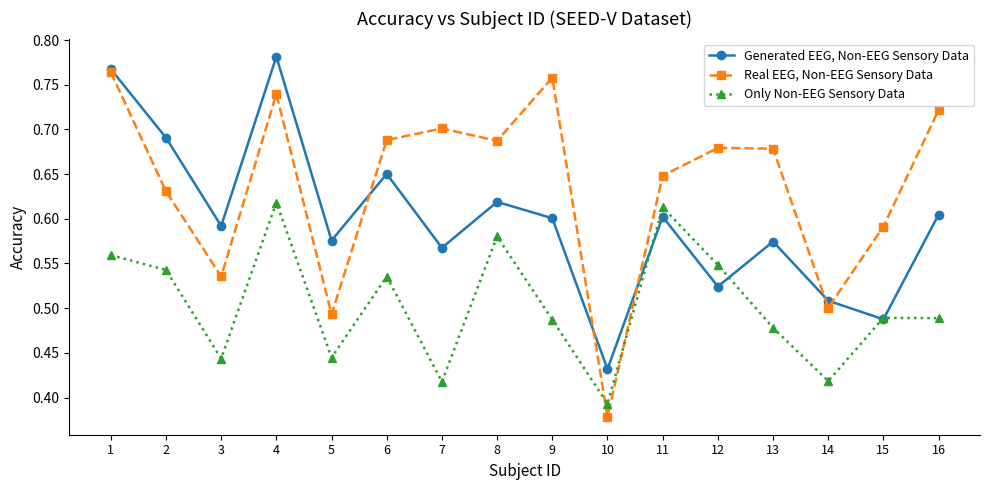

Does the chart display data point markers on the line(s)?

Yes